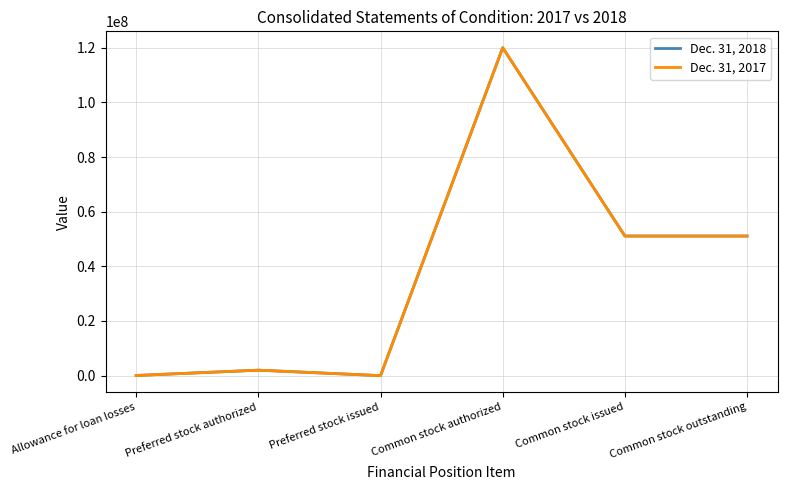

Is it true that Dec. 31, 2018 equals 0 at Preferred stock issued?

True